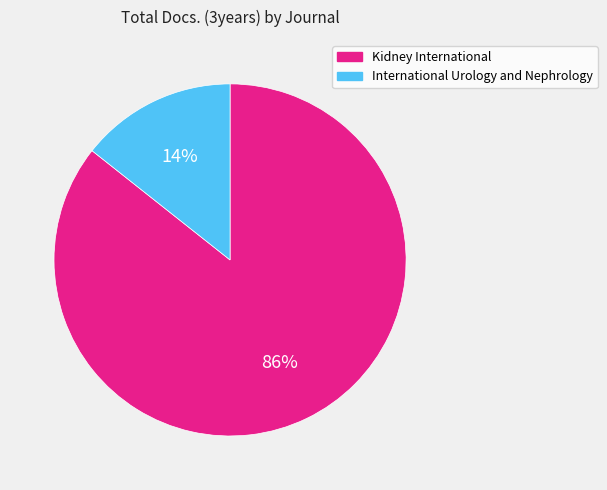

To the nearest percent, what is the combined percentage of Kidney International and International Urology and Nephrology?

100%